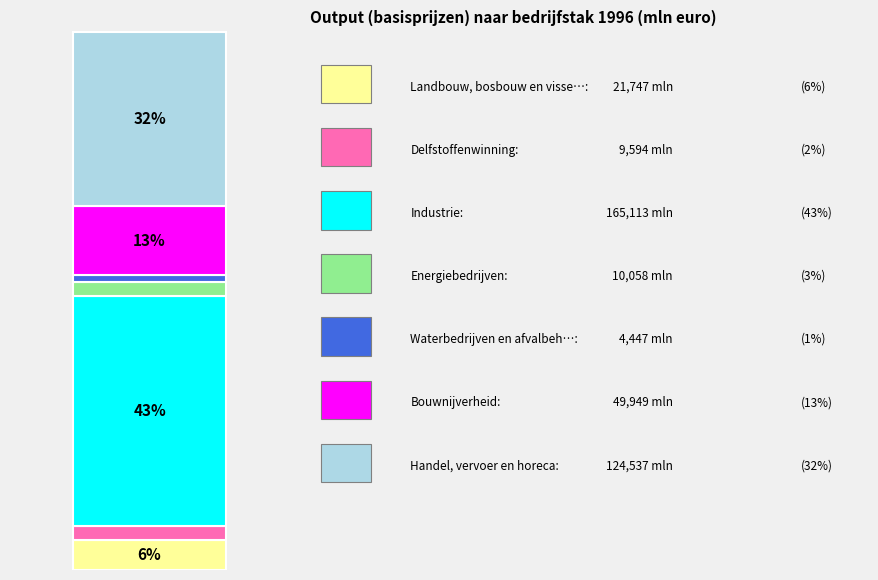

Does the chart contain stacked bars?

Yes